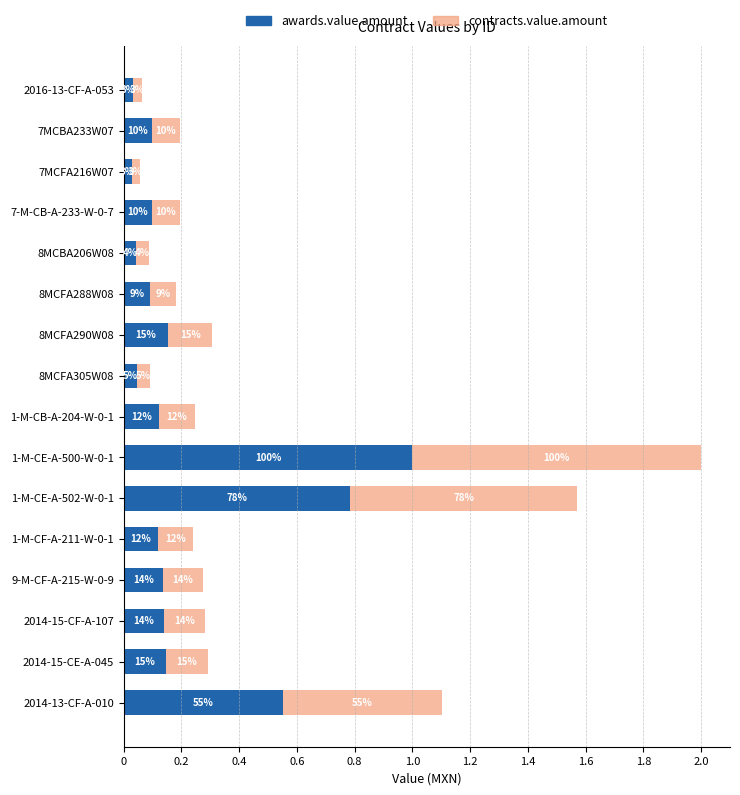

What are all the series names shown in the legend?

awards.value.amount, contracts.value.amount